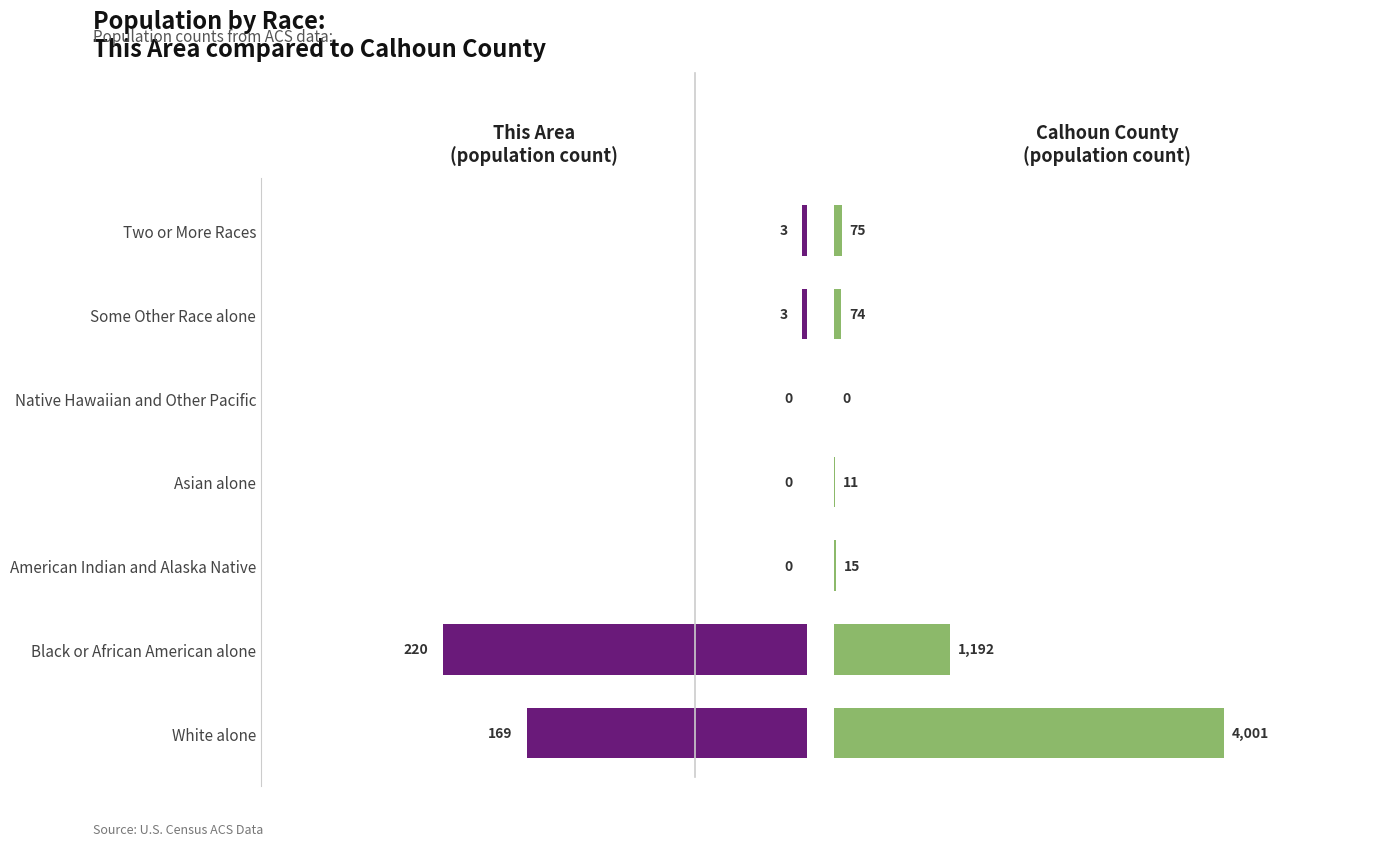

Is it true that This Area equals -122 at Native Hawaiian and Other Pacific?

False